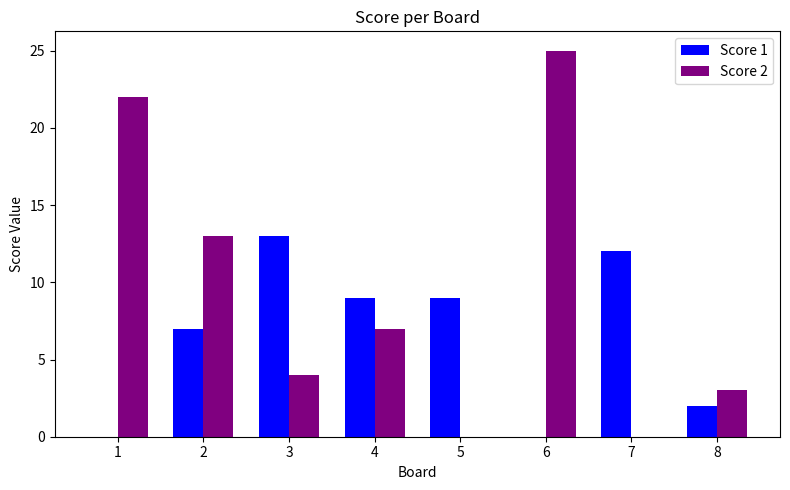

The value of Score 1 at 3 is 5. True or false?

False